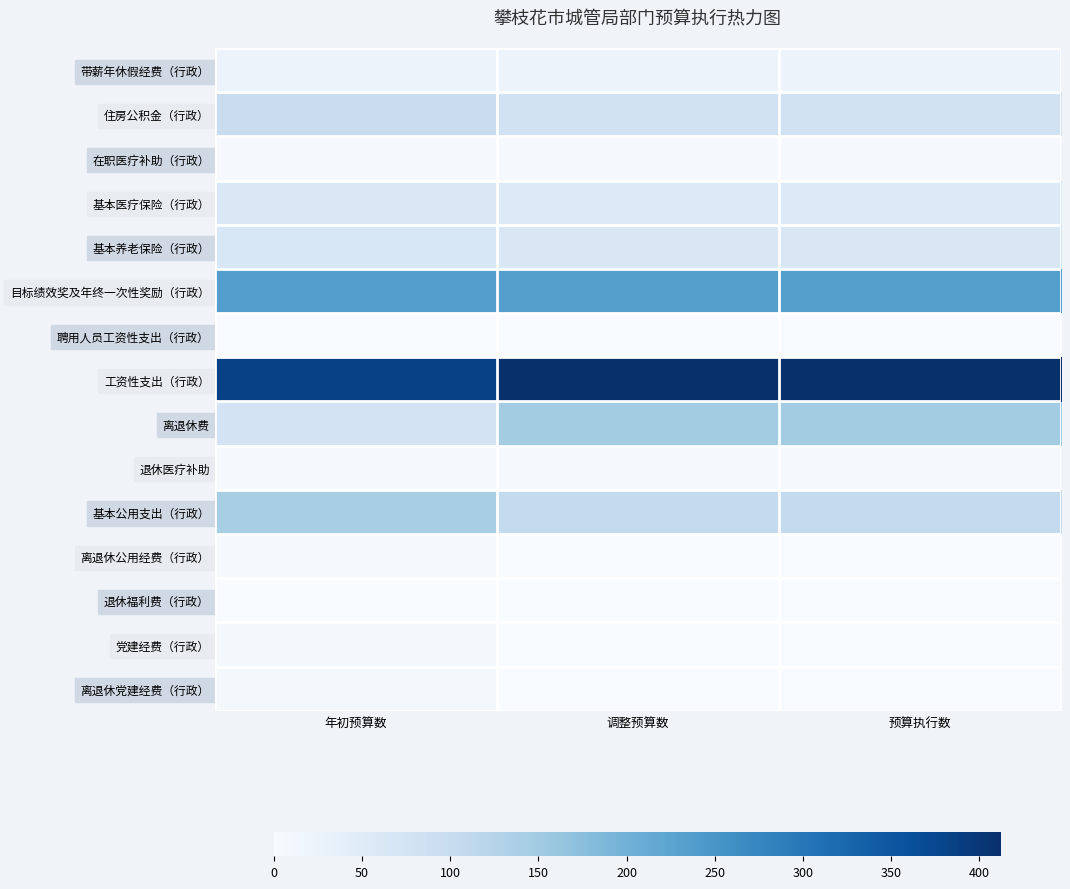

At 年初预算数, list the series in order from smallest to largest.

聘用人员工资性支出（行政）, 退休福利费（行政）, 离退休公用经费（行政）, 在职医疗补助（行政）, 退休医疗补助, 离退休党建经费（行政）, 党建经费（行政）, 带薪年休假经费（行政）, 基本医疗保险（行政）, 基本养老保险（行政）, 离退休费, 住房公积金（行政）, 基本公用支出（行政）, 目标绩效奖及年终一次性奖励（行政）, 工资性支出（行政）